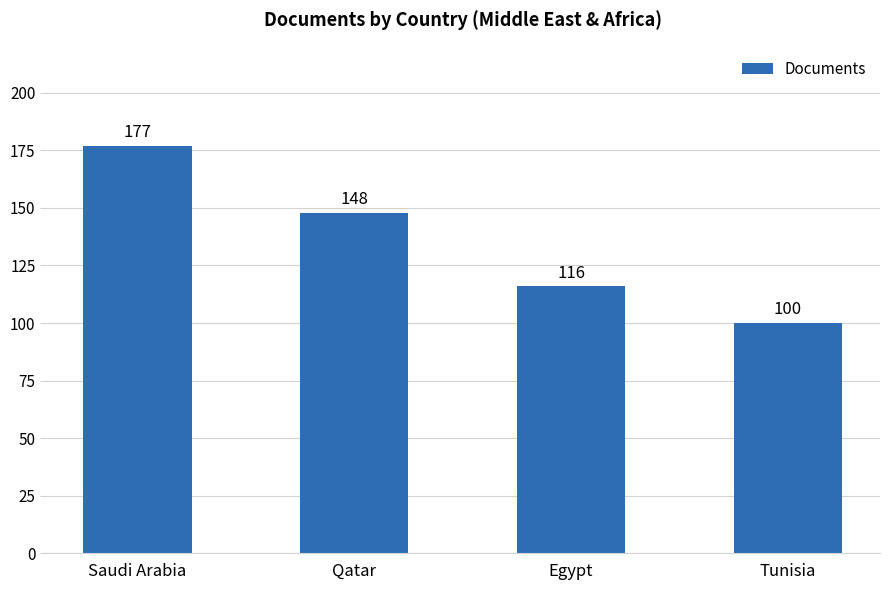

What is the label of the 2nd bar from the left?

Qatar